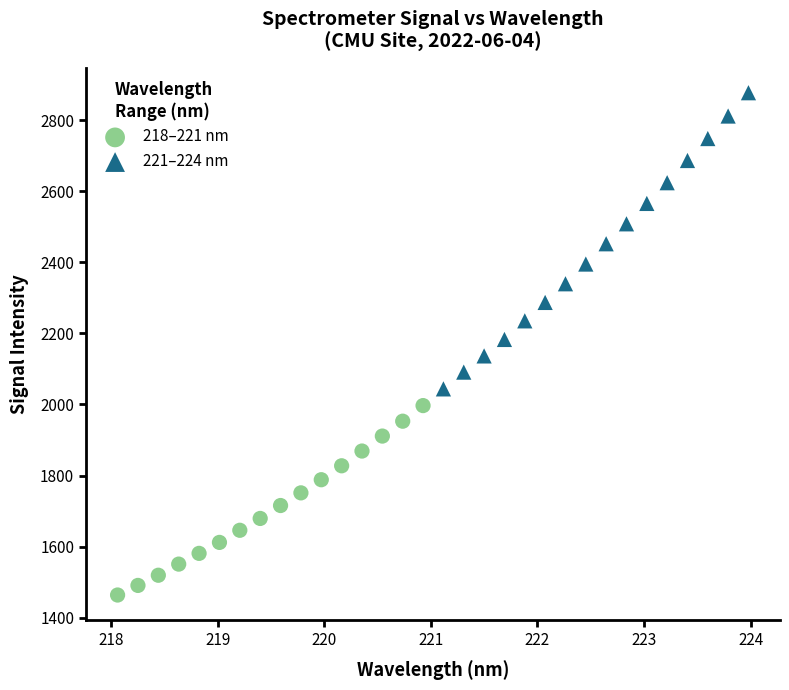

Which series contains the lowest Y value?

218–221 nm